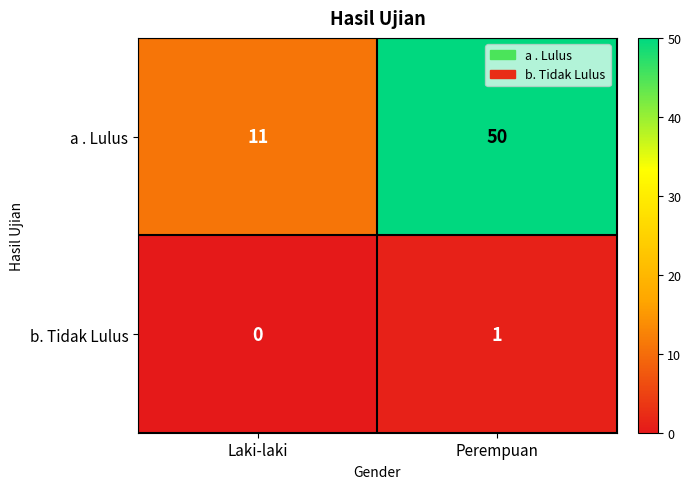

List the series in order of their overall mean, highest first.

a . Lulus, b. Tidak Lulus